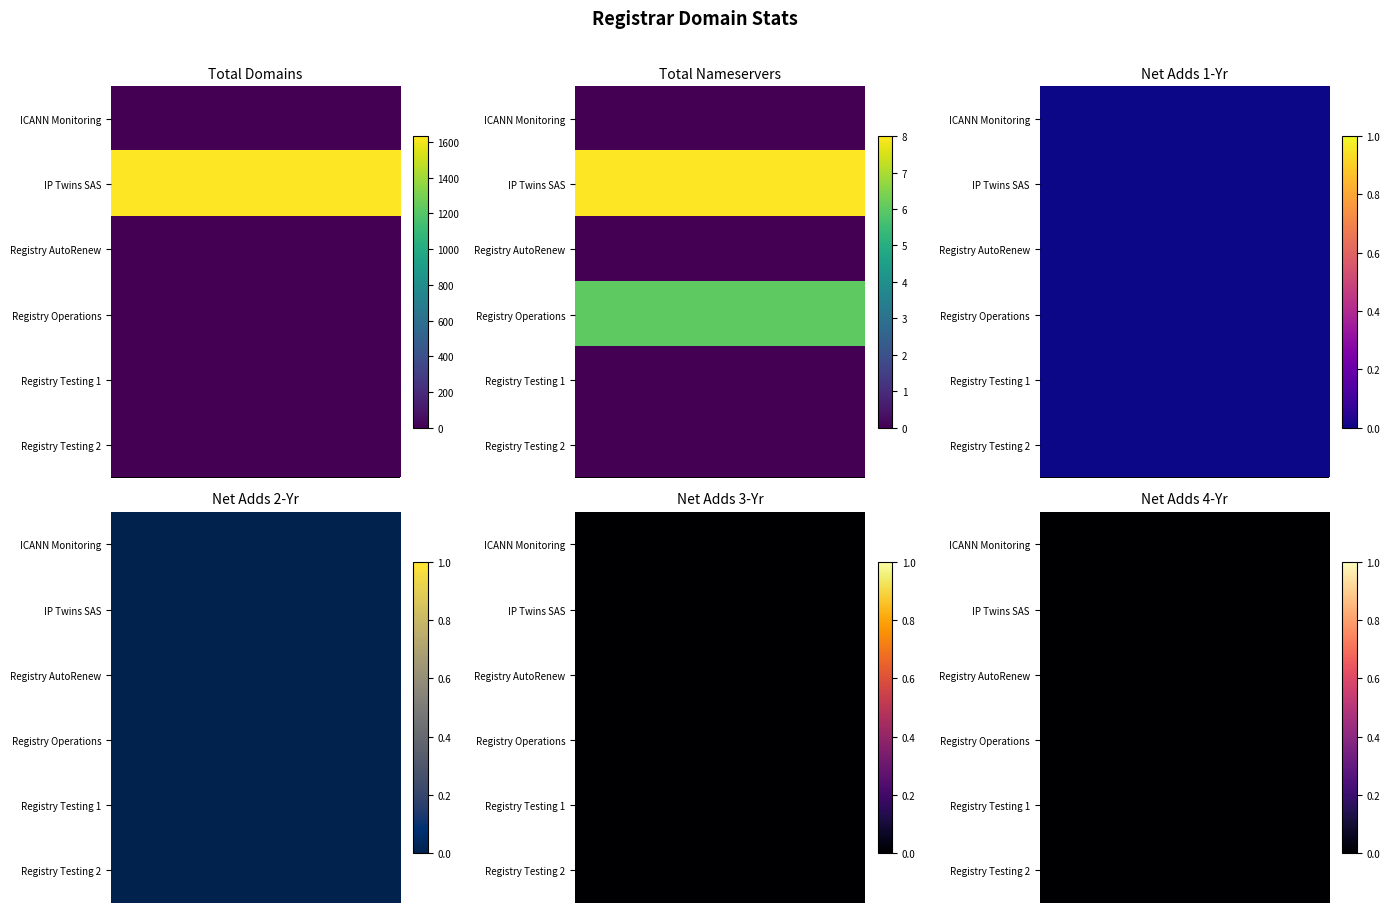

At which label is Registry Testing 1 closest to 0?

total-domains